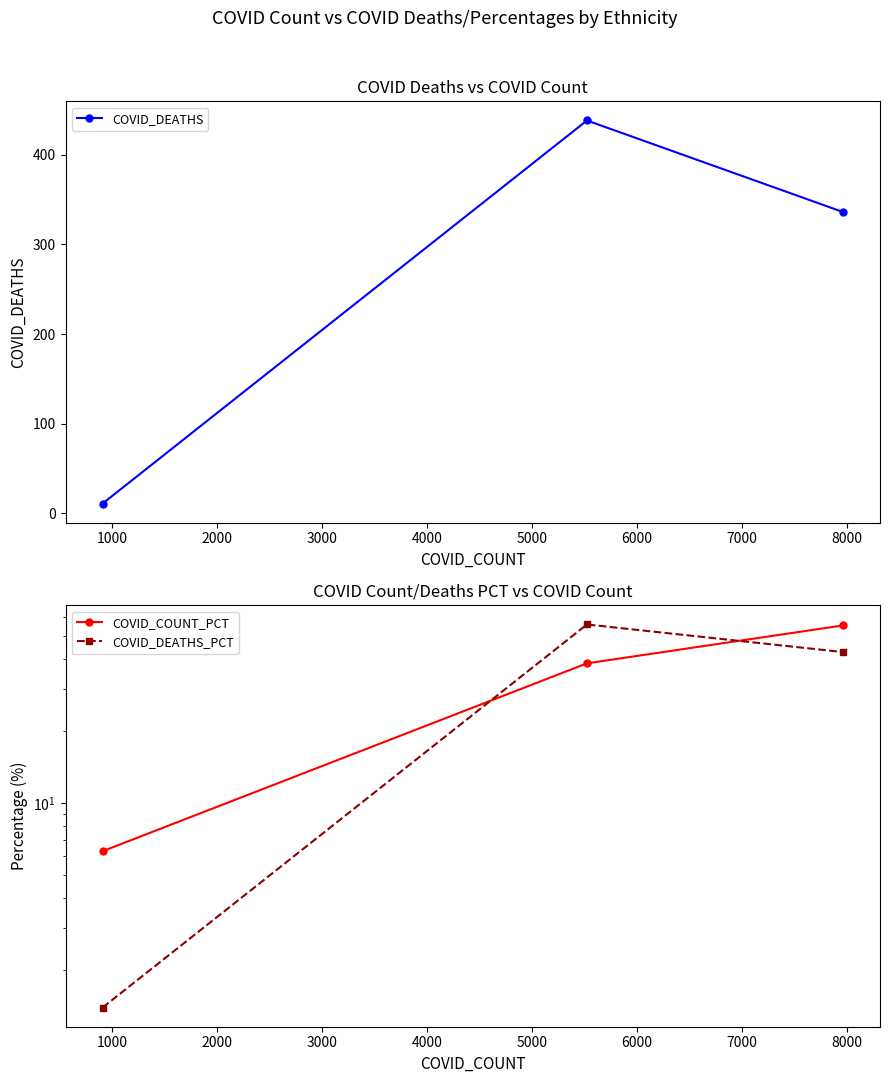

What is the minimum value for COVID_DEATHS?

11